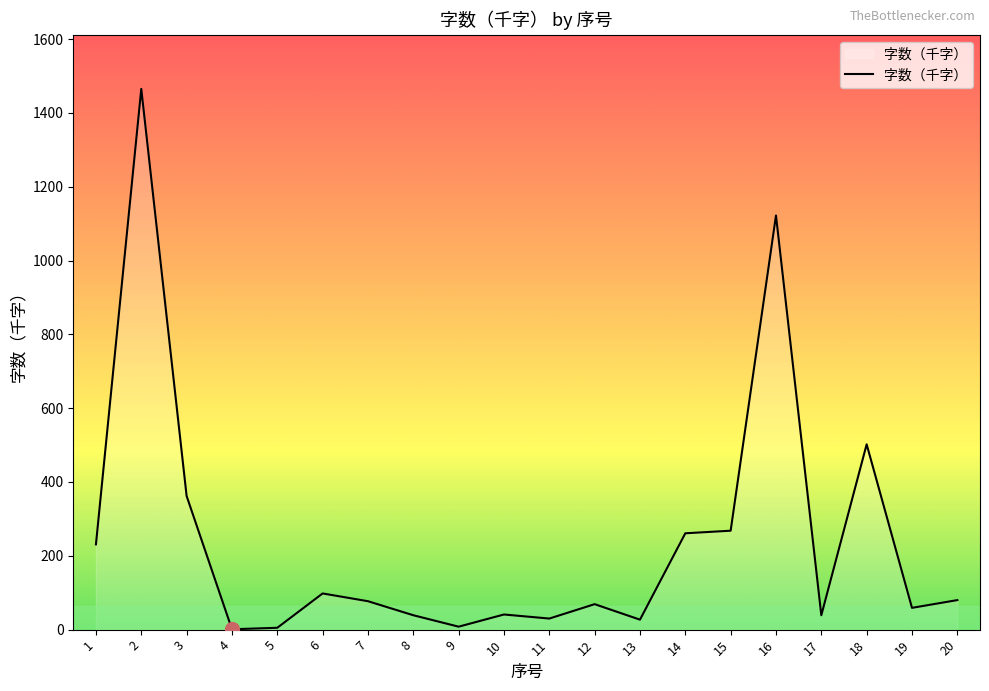

What is the difference between the maximum and minimum values?

1464